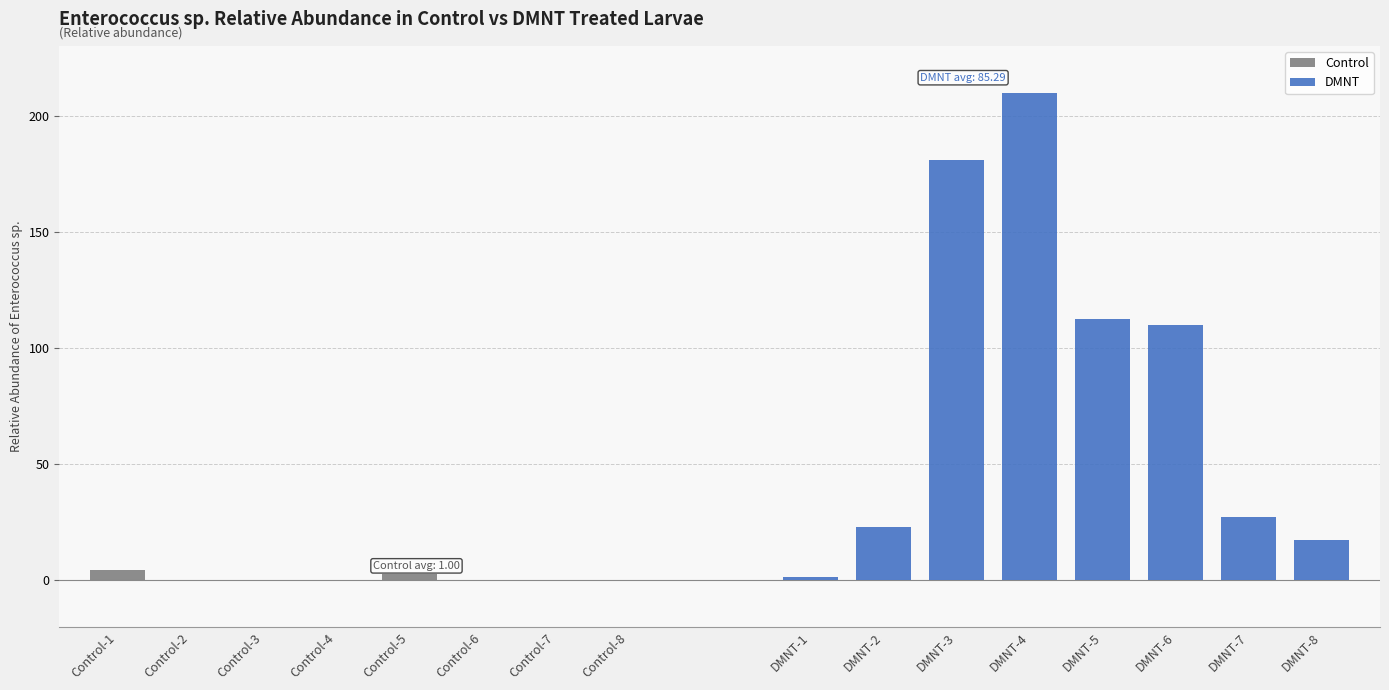

List the series in order of their peak value, highest first.

DMNT, Control